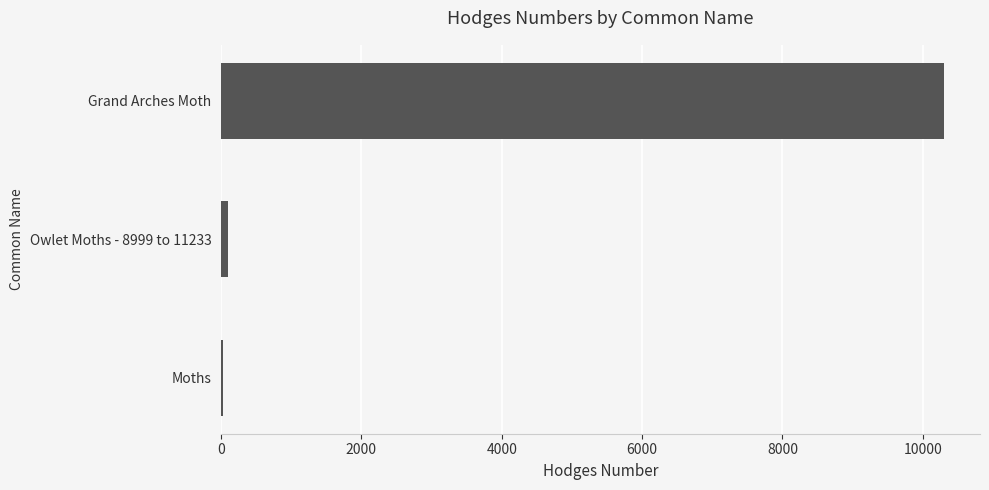

What is the greatest value displayed?

10300.0